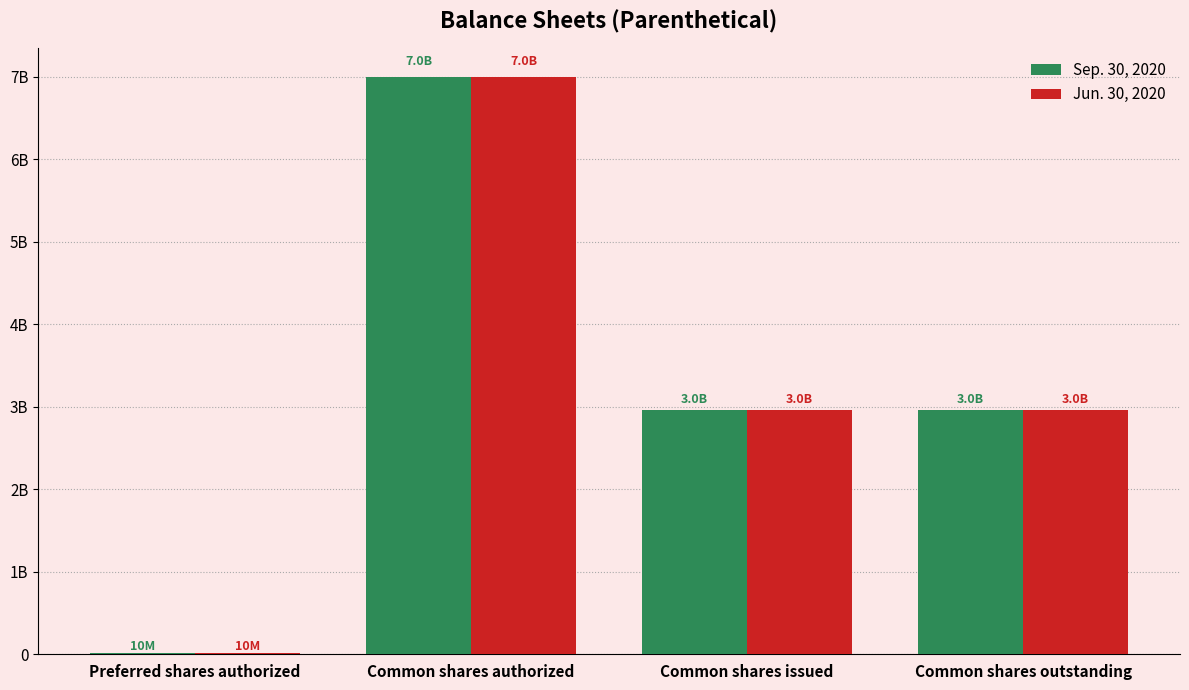

Count the Sep. 30, 2020 values in the range 2964181540 to 7000000000.

3